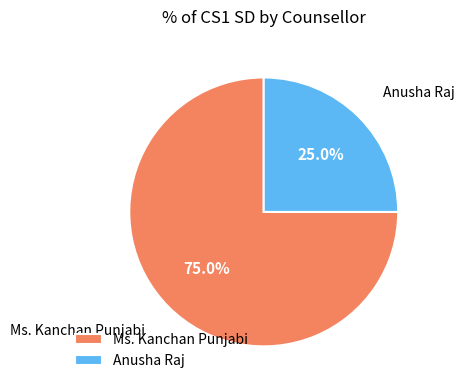

Which slice is the largest?

Ms. Kanchan Punjabi